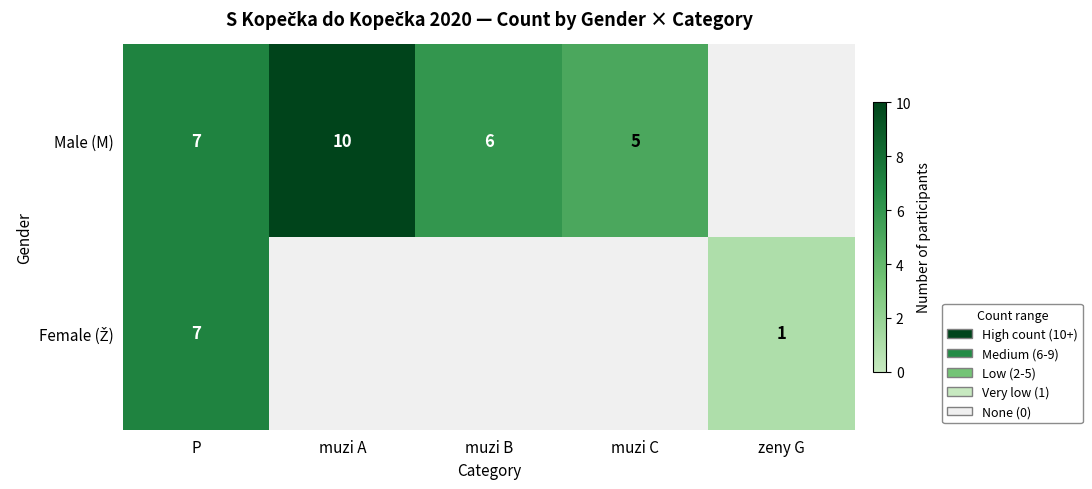

Which category has the lowest value across all series?

zeny G